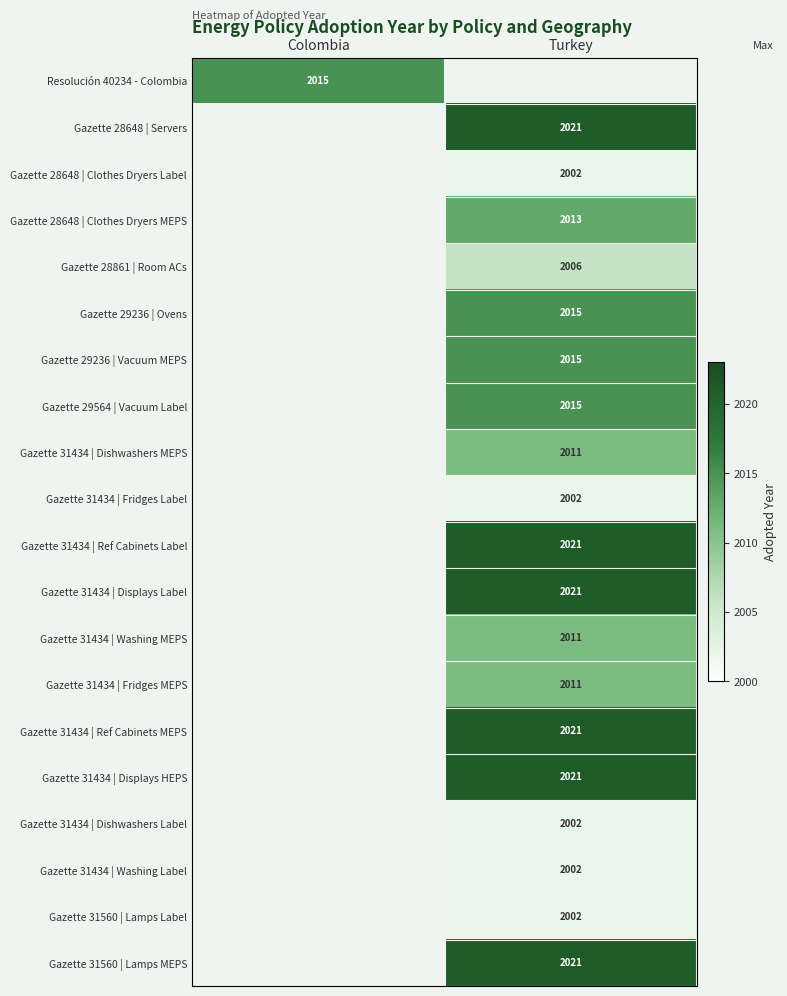

Is the value of Gazette 28648 | Clothes Dryers MEPS at Turkey greater than the value of Gazette 29236 | Ovens at Turkey?

No